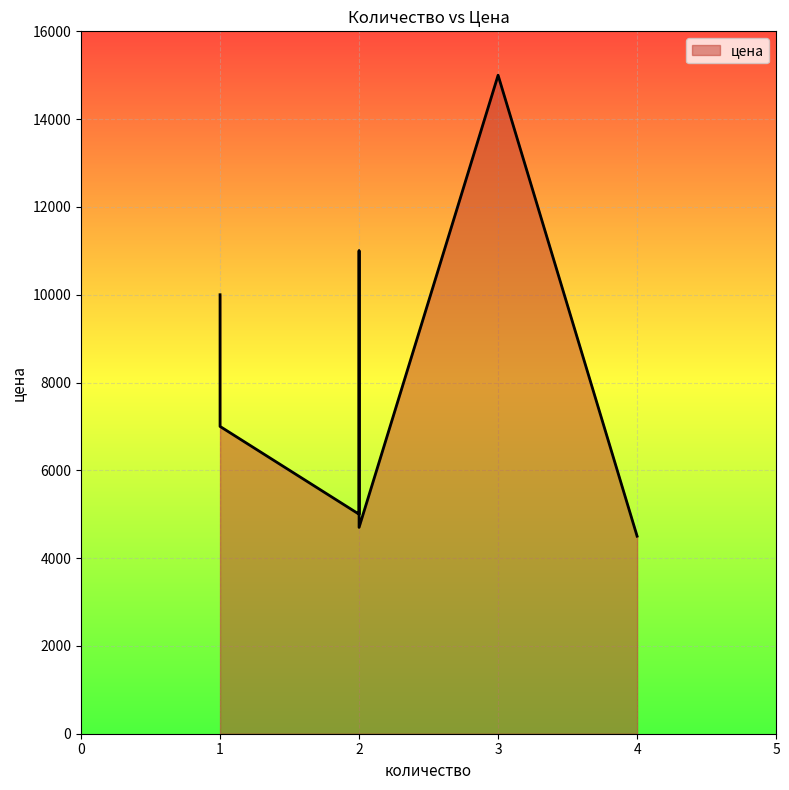

What is the change in value from 2 to 2?

-300